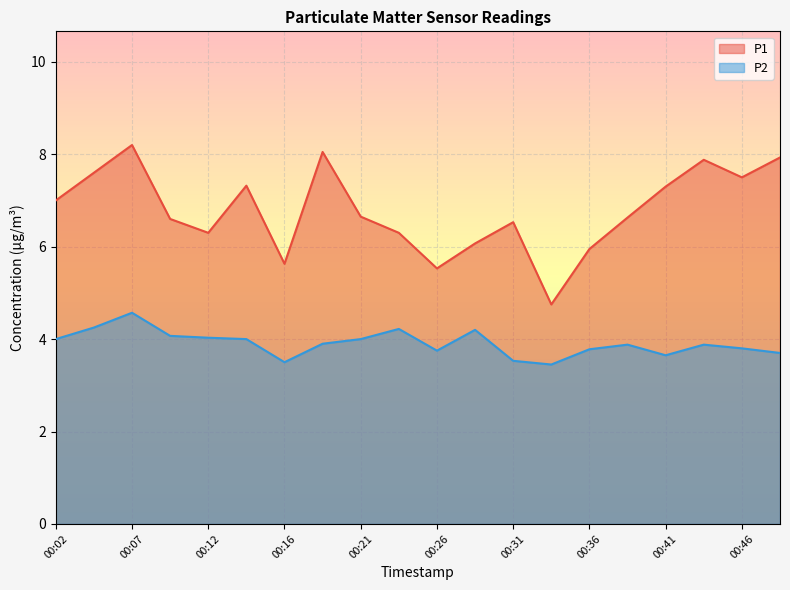

Which category has the lowest value in the P1 series?

00:34